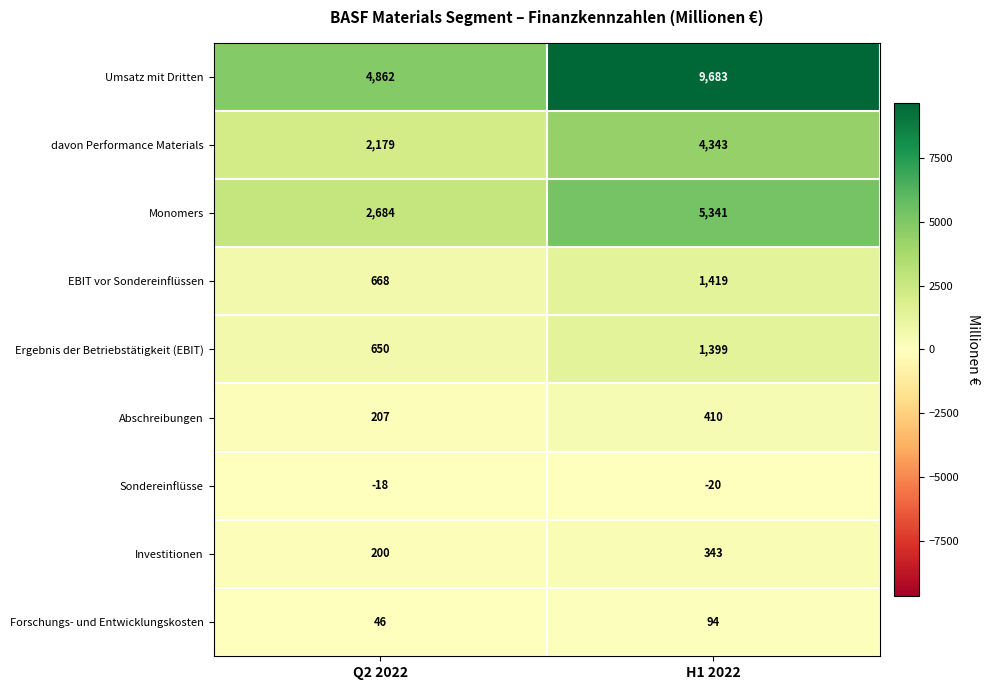

True or false: Sondereinflüsse has a value of -20 at H1 2022.

True